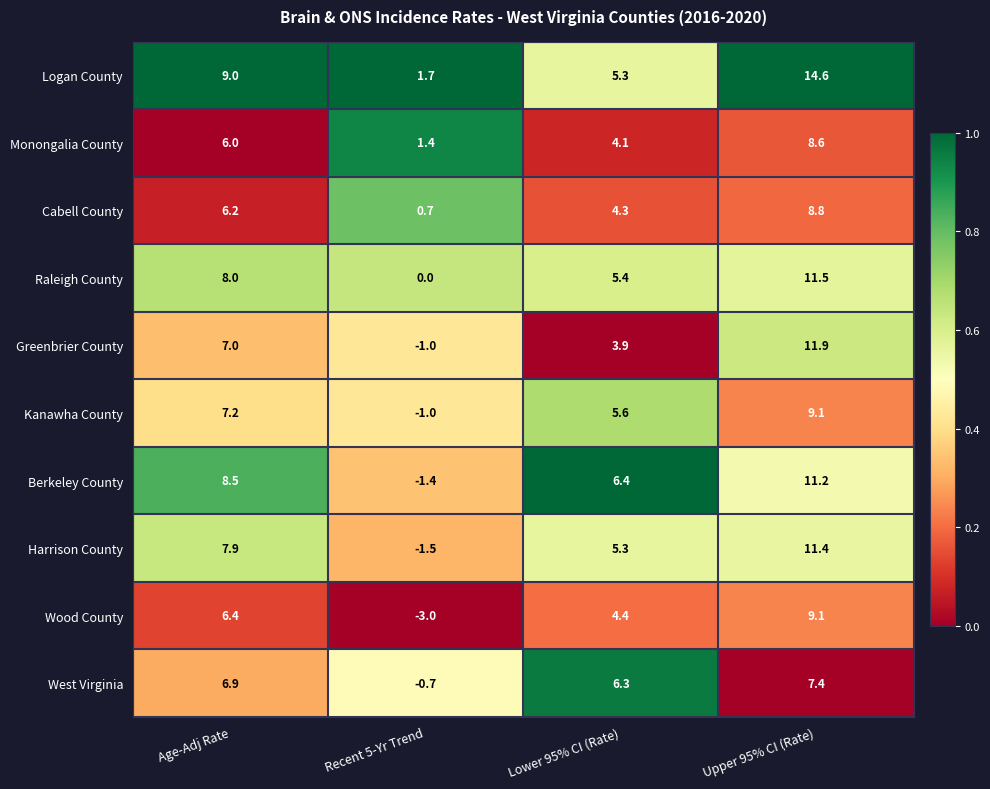

Read the Berkeley County value at Lower 95% CI (Rate).

6.4